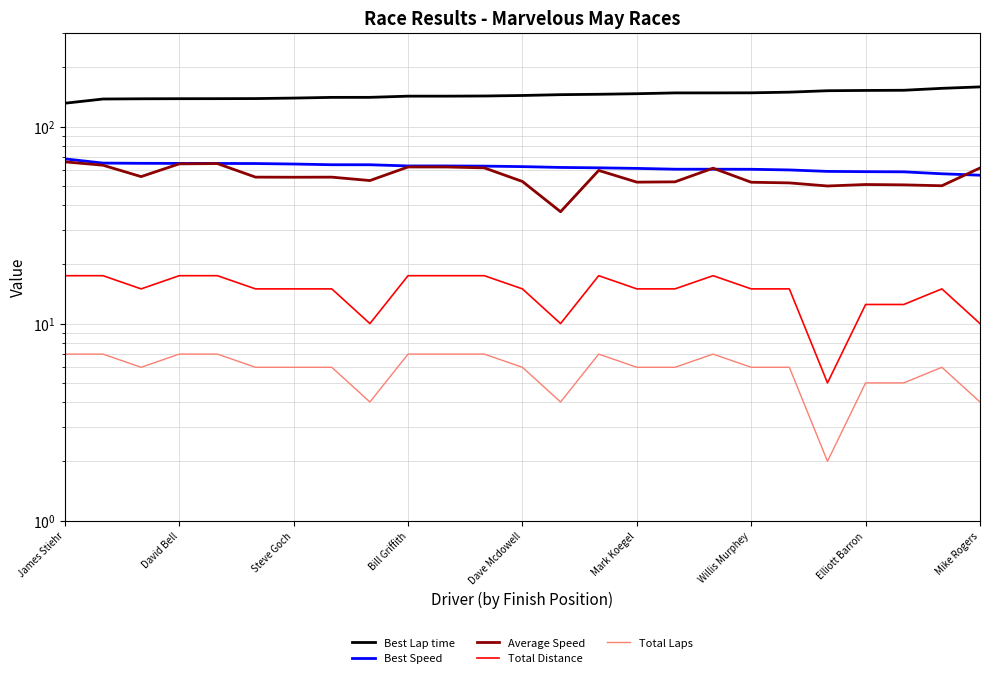

What is the difference between the Average Speed values at Willis Murphey and 20?

5.4